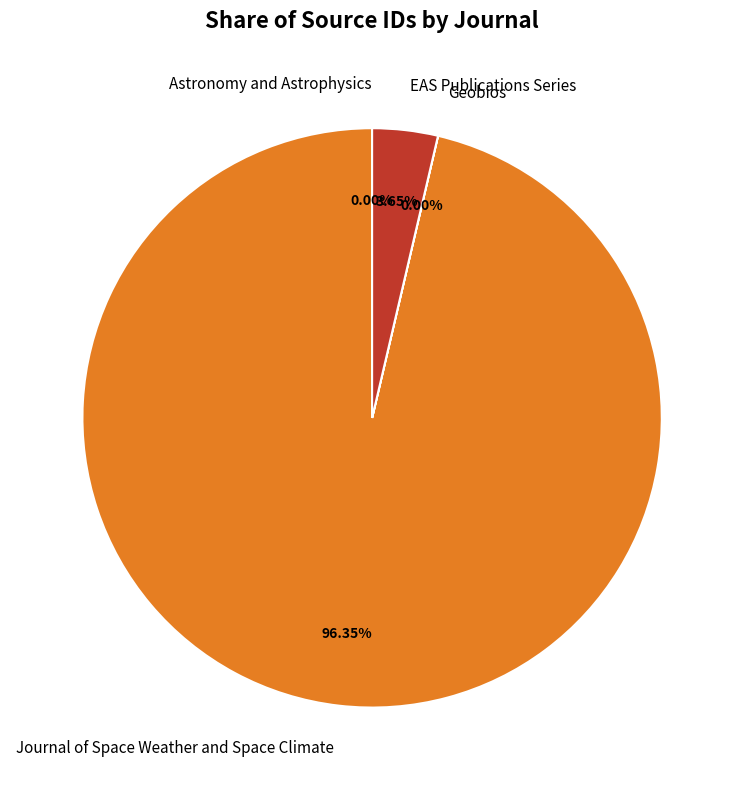

To the nearest percent, what is the average slice percentage?

25%